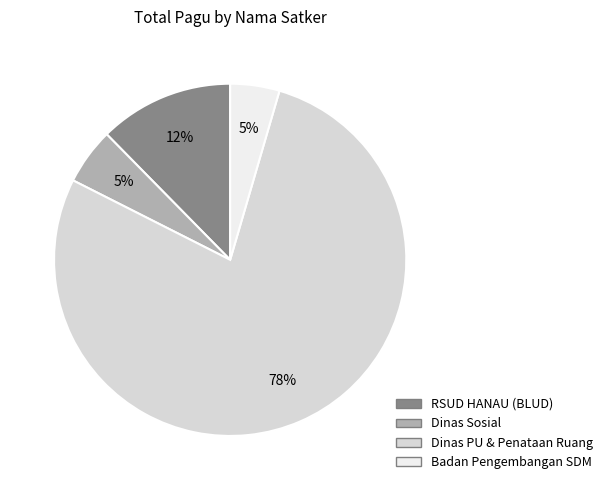

Is there a majority slice in this chart?

Yes